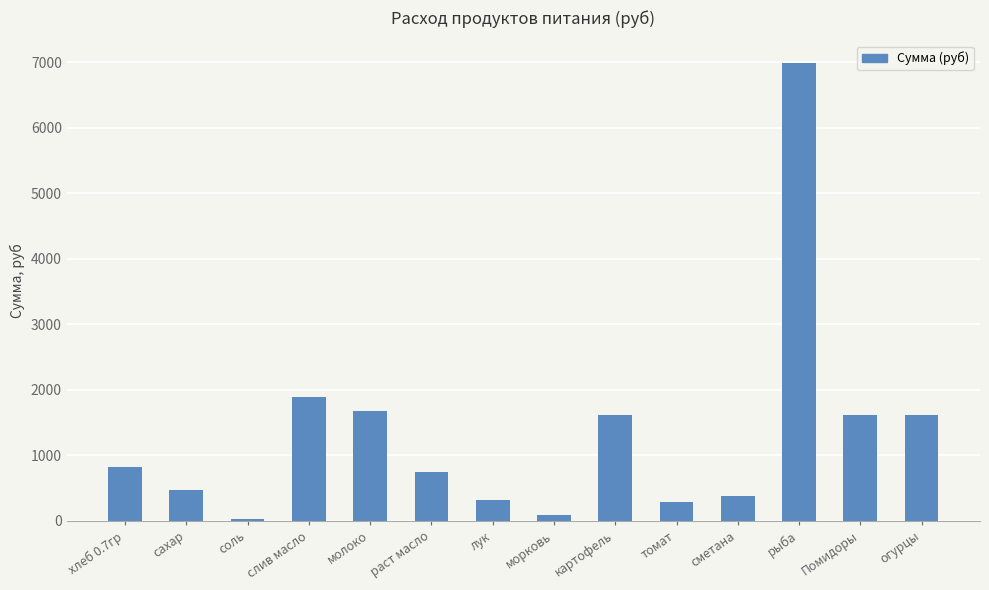

What is the ratio of the value at молоко to the value at сахар?

3.6